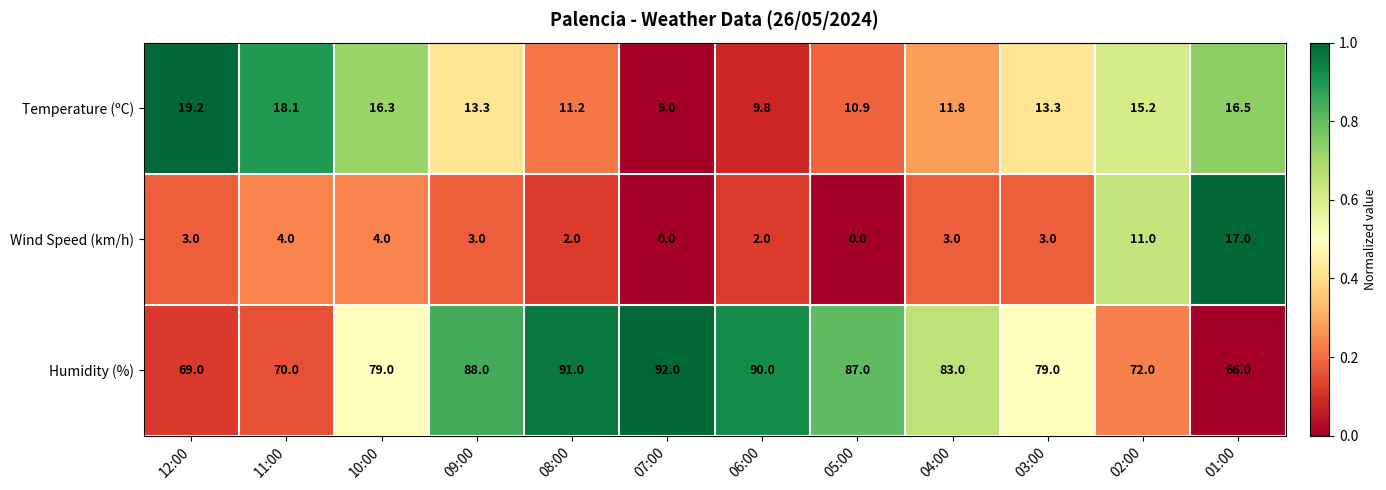

What is the difference between the Humidity (%) values at 11:00 and 05:00?

17.0